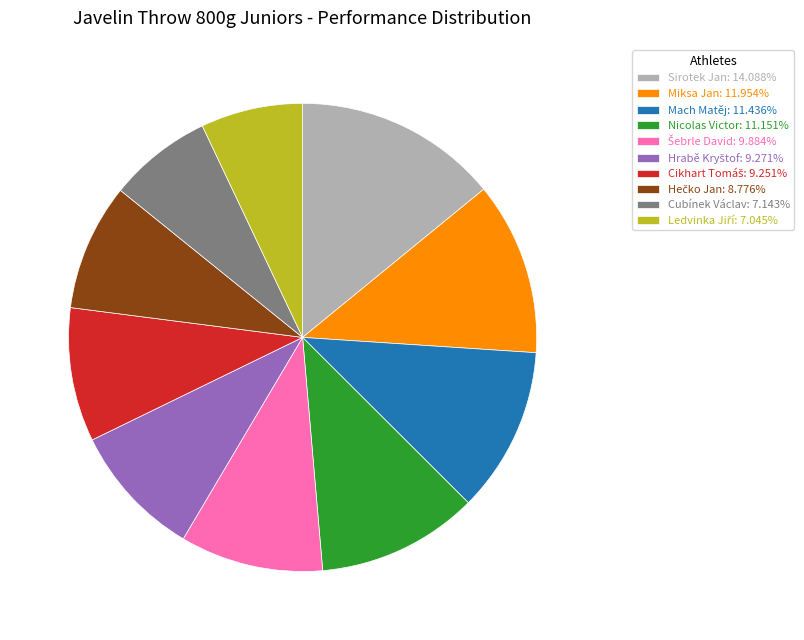

Which slice is the largest?

Sirotek Jan